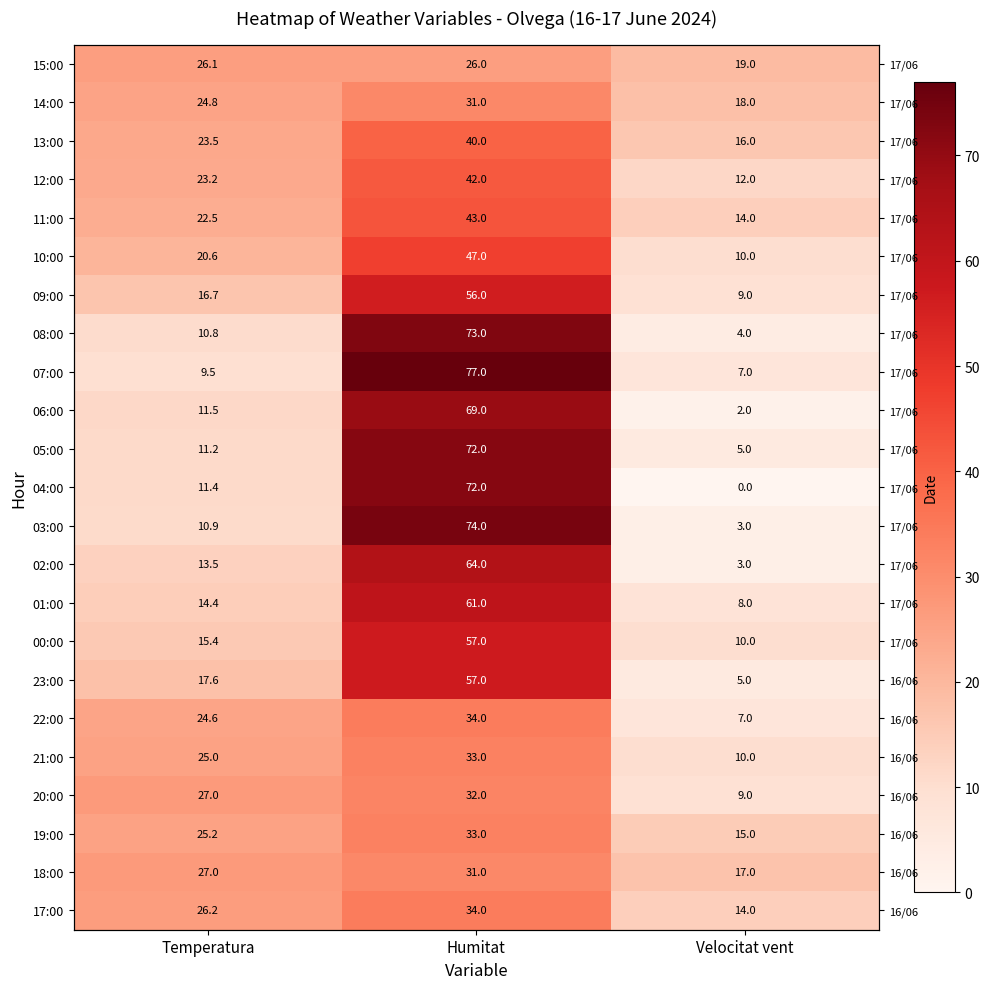

Is the value of 01:00 at Humitat greater than the value of 09:00 at Humitat?

Yes